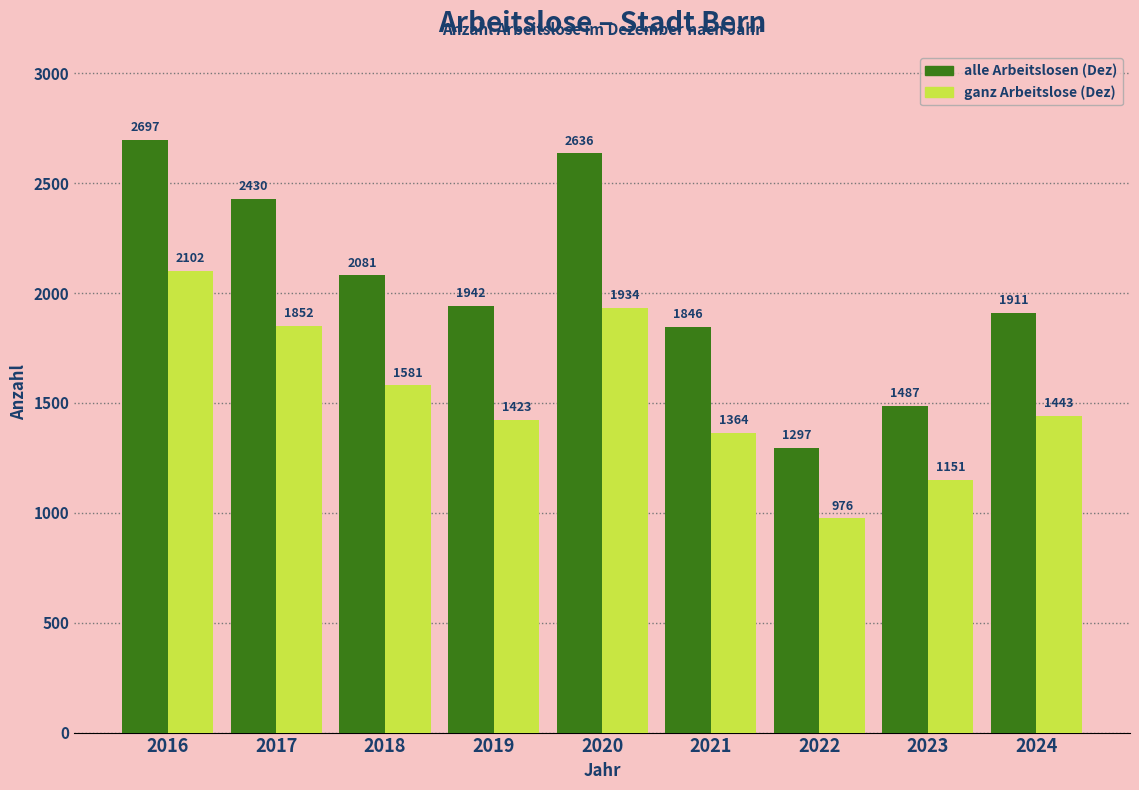

Reading left to right, what are all the values shown in this chart?

alle Arbeitslosen (Dez): 2016=2697	2017=2430	2018=2081	2019=1942	2020=2636	2021=1846	2022=1297	2023=1487	2024=1911
ganz Arbeitslose (Dez): 2016=2102	2017=1852	2018=1581	2019=1423	2020=1934	2021=1364	2022=976	2023=1151	2024=1443